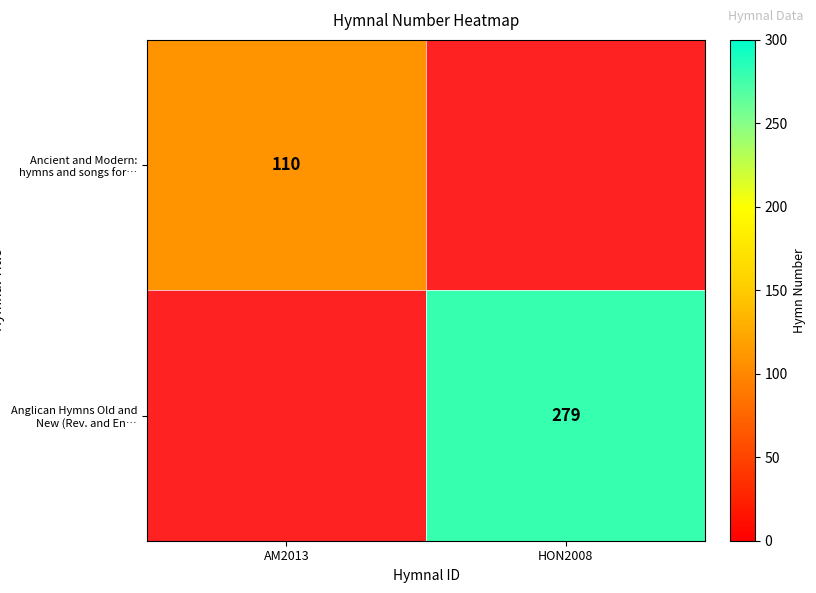

Is it true that Anglican Hymns Old and New (Rev. and En… equals 67 at HON2008?

False